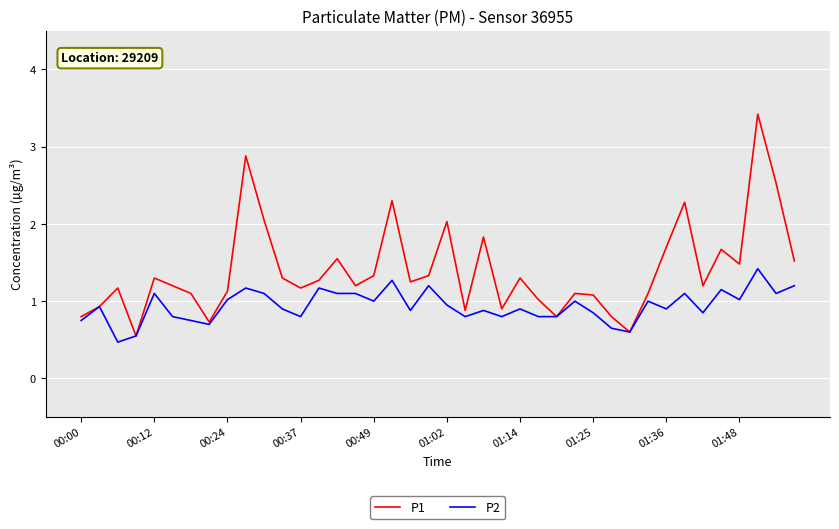

Which series has the widest spread of values?

P1